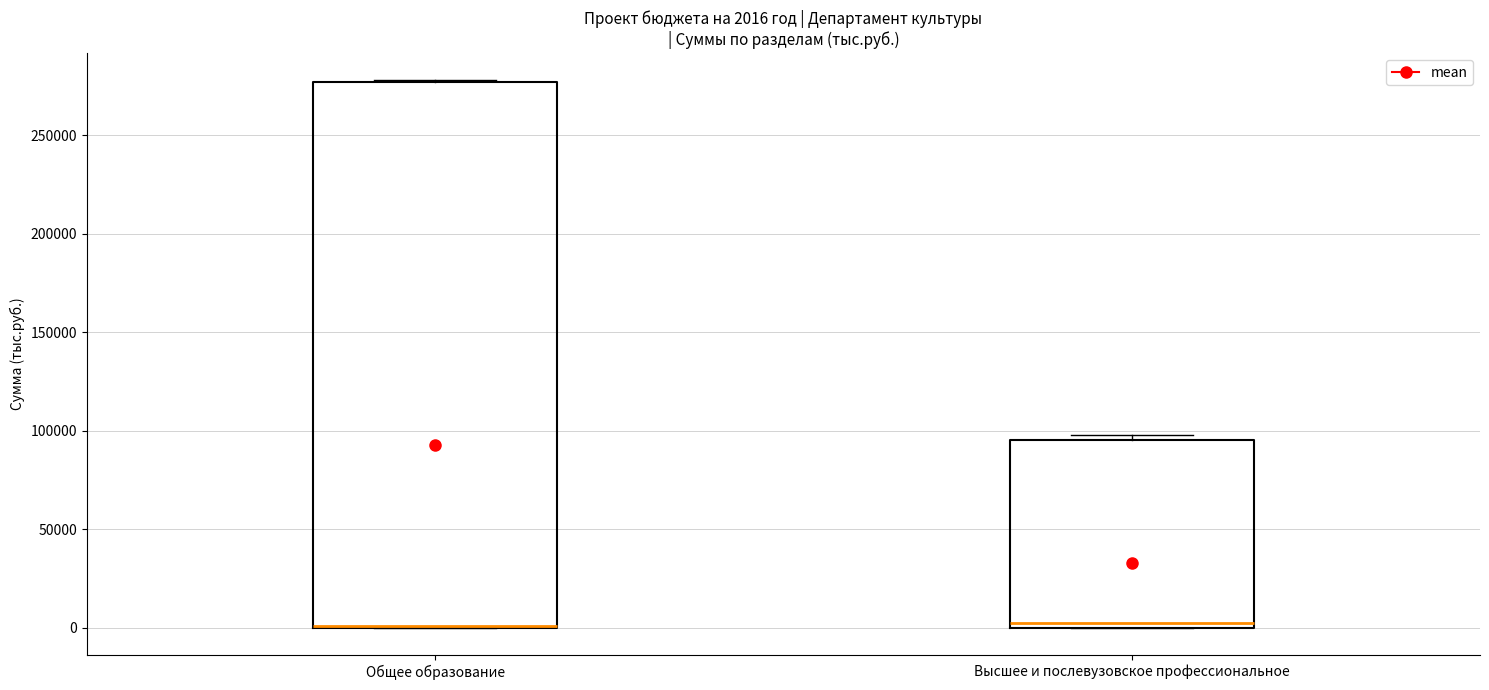

Which box is the tallest, from its lower edge to its upper edge?

Общее образование